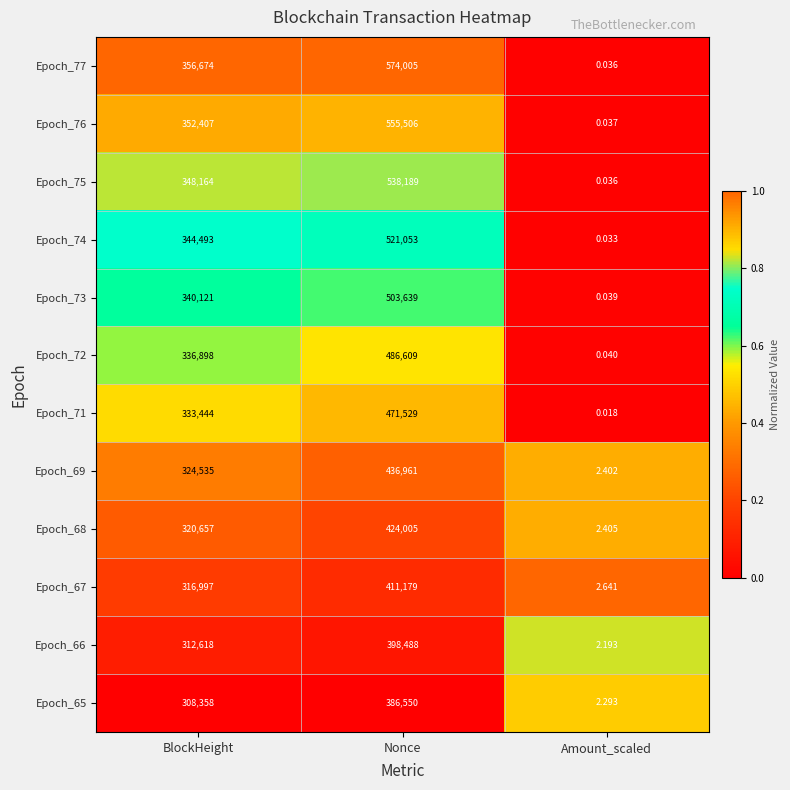

How many values in the Epoch_69 series are below 324535?

1